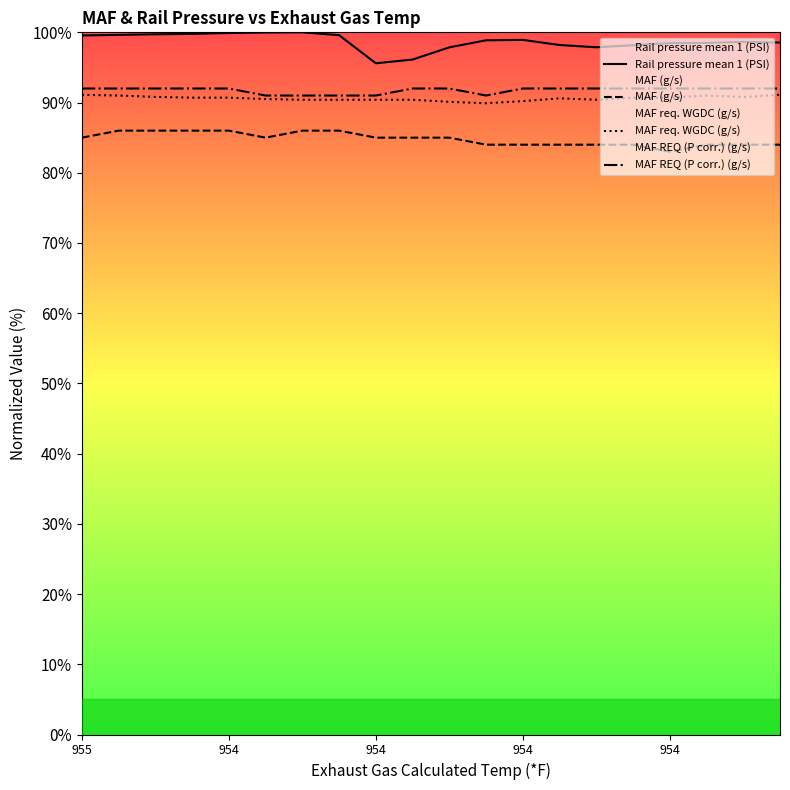

What is the sum of all MAF req. WGDC (g/s) values?

1811.9